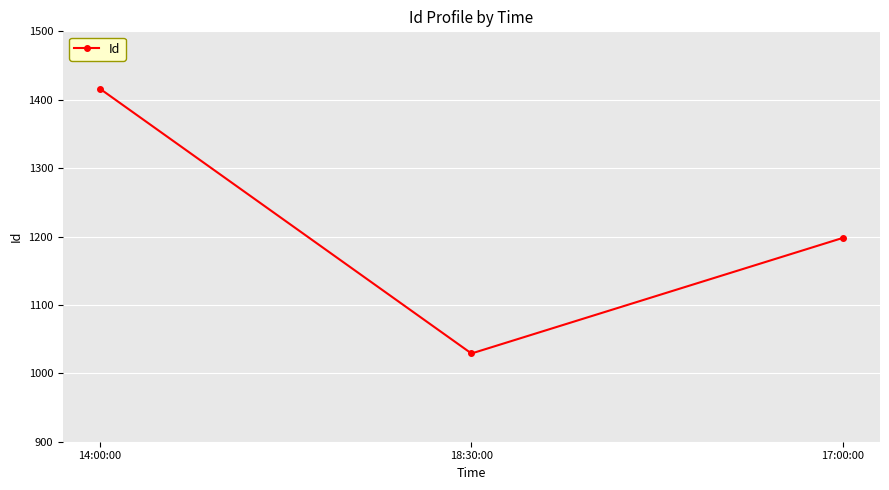

What is the approximate value at 18:30:00?

1029